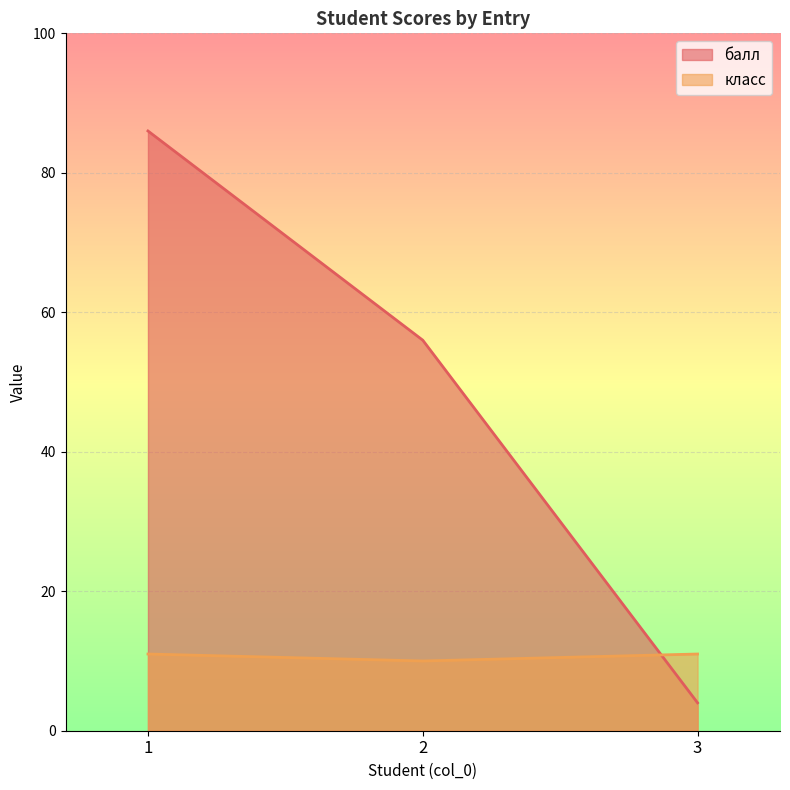

Which series has the largest total across all categories?

балл